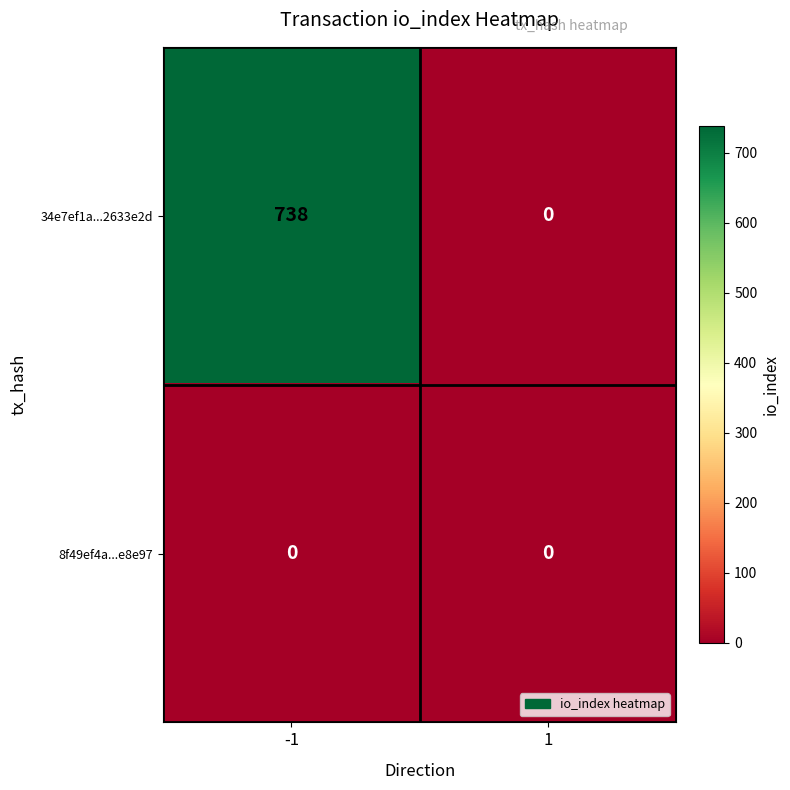

What is the maximum value shown in the chart?

738